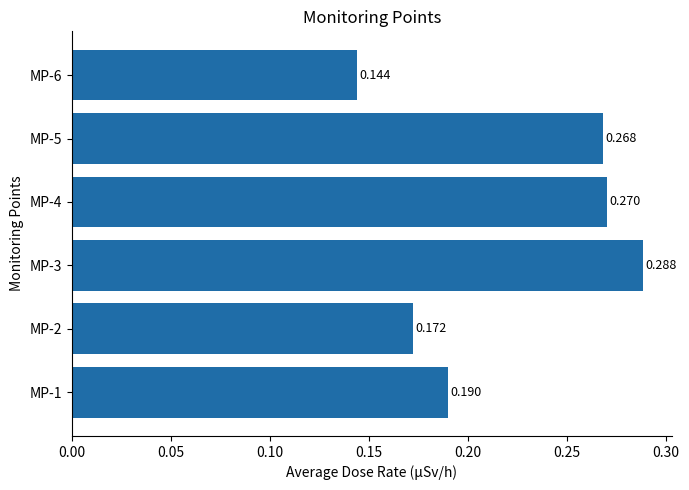

What is the average value?

0.2